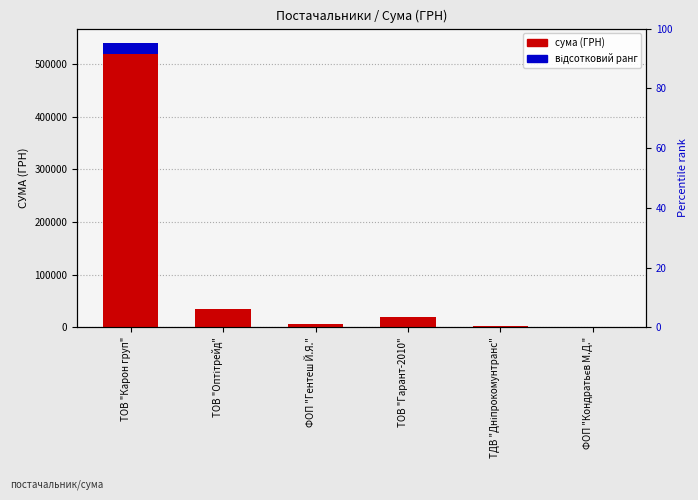

How many data points does each series have?

6